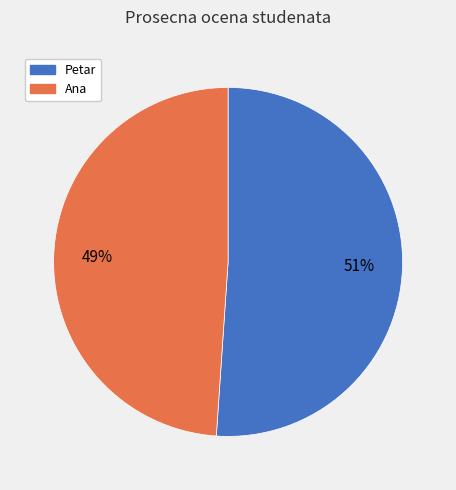

Combined, do Ana and Petar account for over 50%?

Yes